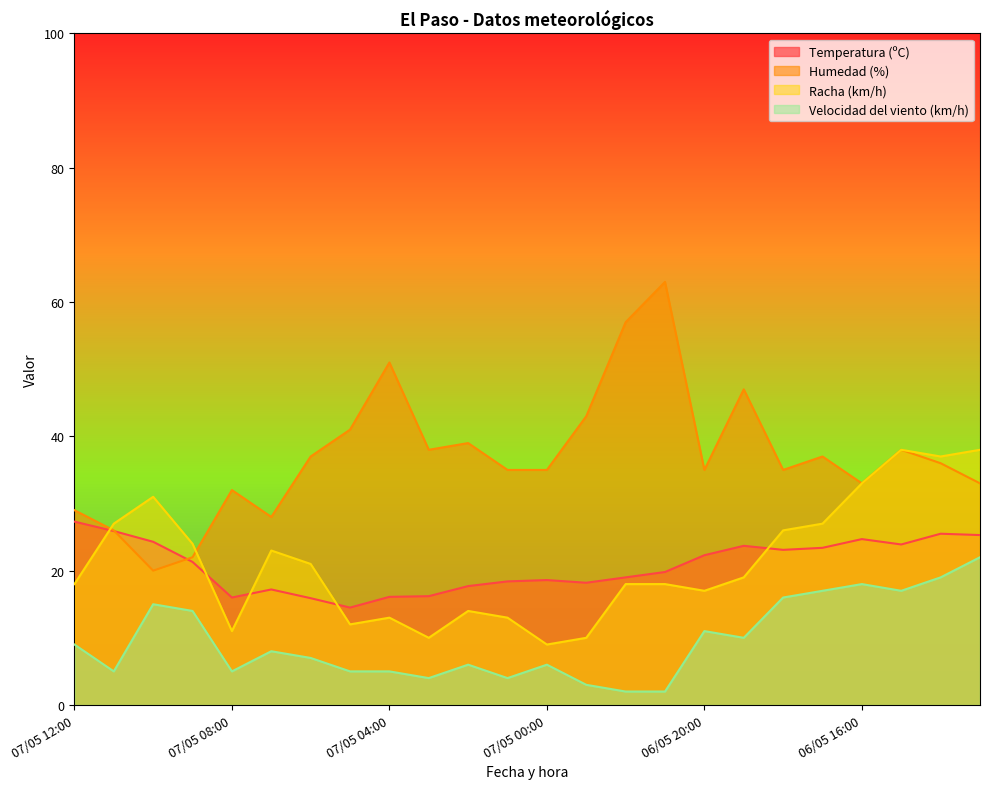

The value of Velocidad del viento (km/h) at 07/05 03:00 is 4.0. True or false?

True